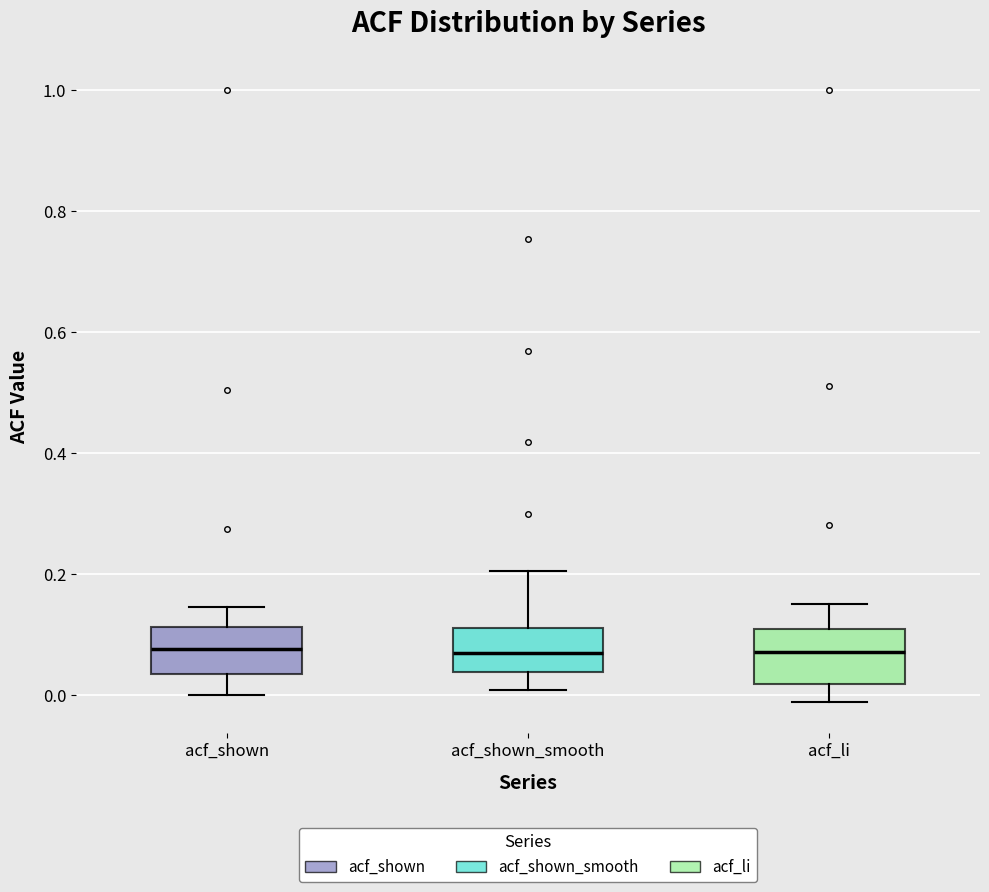

Reading left to right, read every box against the y-axis: the position of its median line, the range the box covers, and the ends of its whiskers. The values are not printed on the chart, so give them approximately, as read against the axis.

acf_shown: median 0.08, box 0.04 to 0.12, whiskers 0.00 to 0.14
acf_shown_smooth: median 0.08, box 0.04 to 0.12, whiskers 0.00 to 0.20
acf_li: median 0.08, box 0.02 to 0.10, whiskers -0.02 to 0.16